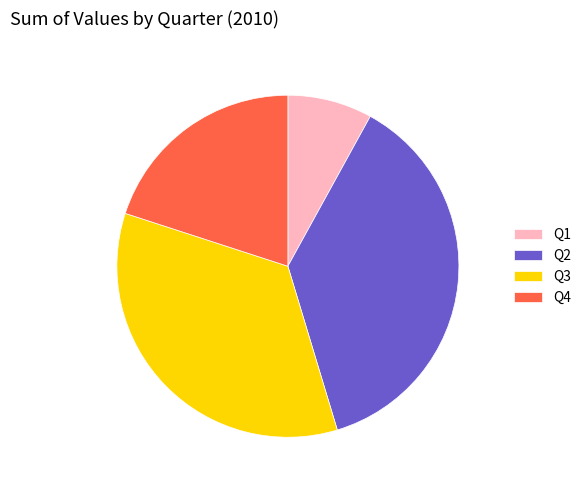

Which category has the smallest portion of the pie?

Q1